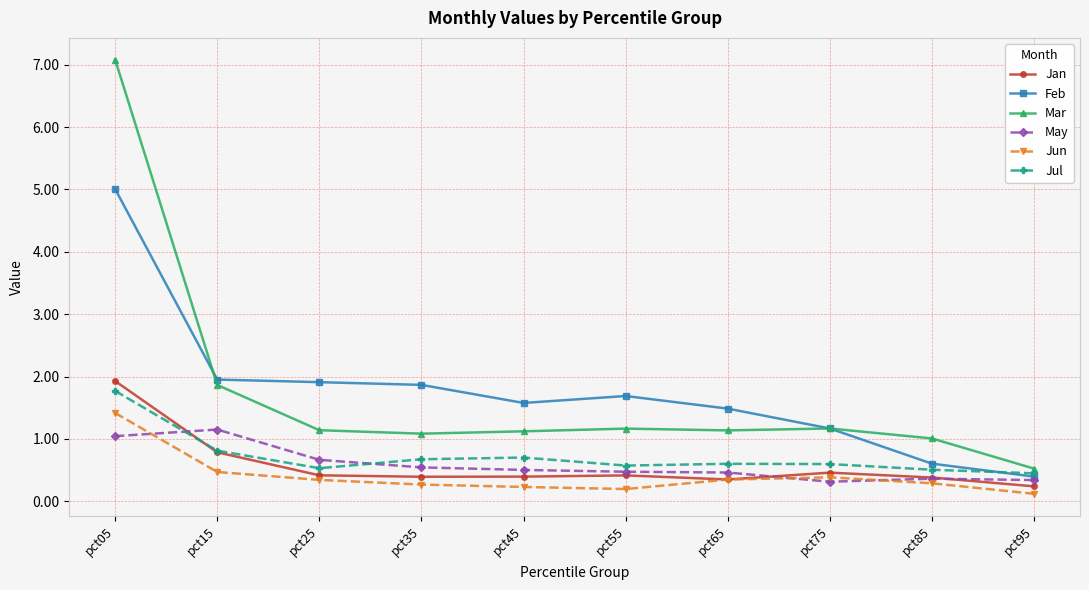

True or false: Feb has a value of 1.8 at pct75.

False